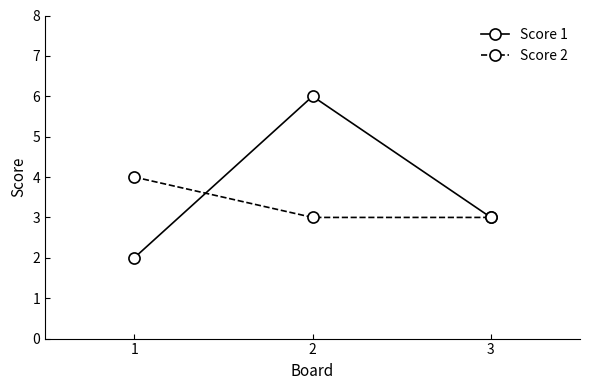

What is the smallest value displayed?

2